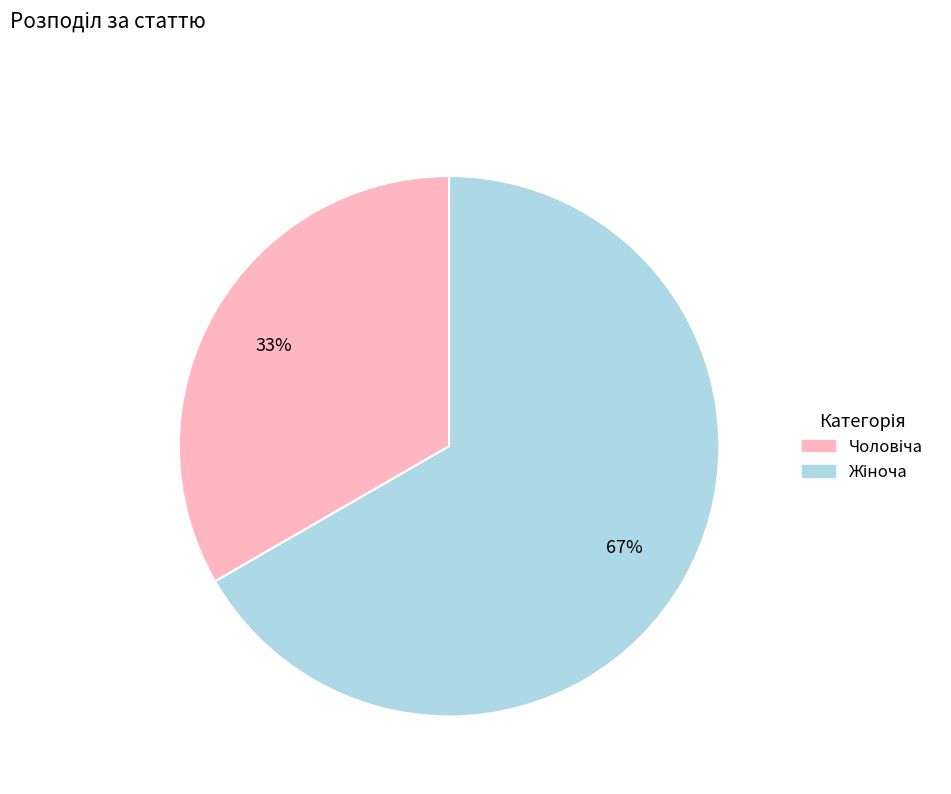

To the nearest percent, what is the average slice percentage?

50%